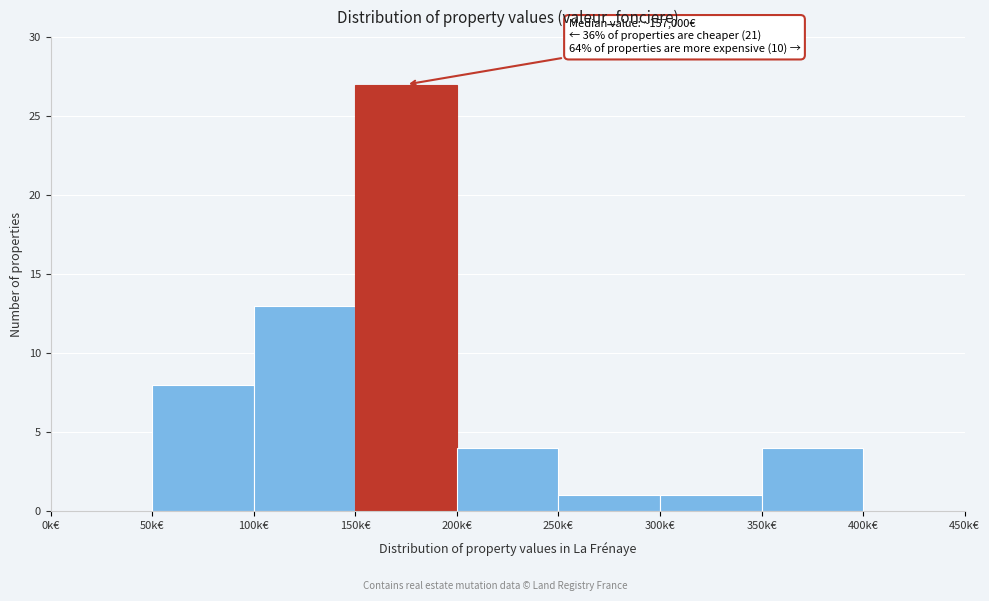

Reading left to right, extract all data points from this chart.

0k€=0	50k€=8	100k€=13	150k€=27	200k€=4	250k€=1	300k€=1	350k€=4	400k€=0